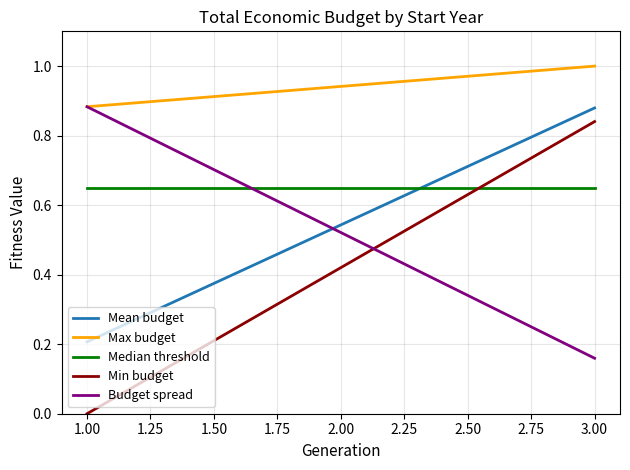

The value of Max budget at 2.00 is 0.4. True or false?

False